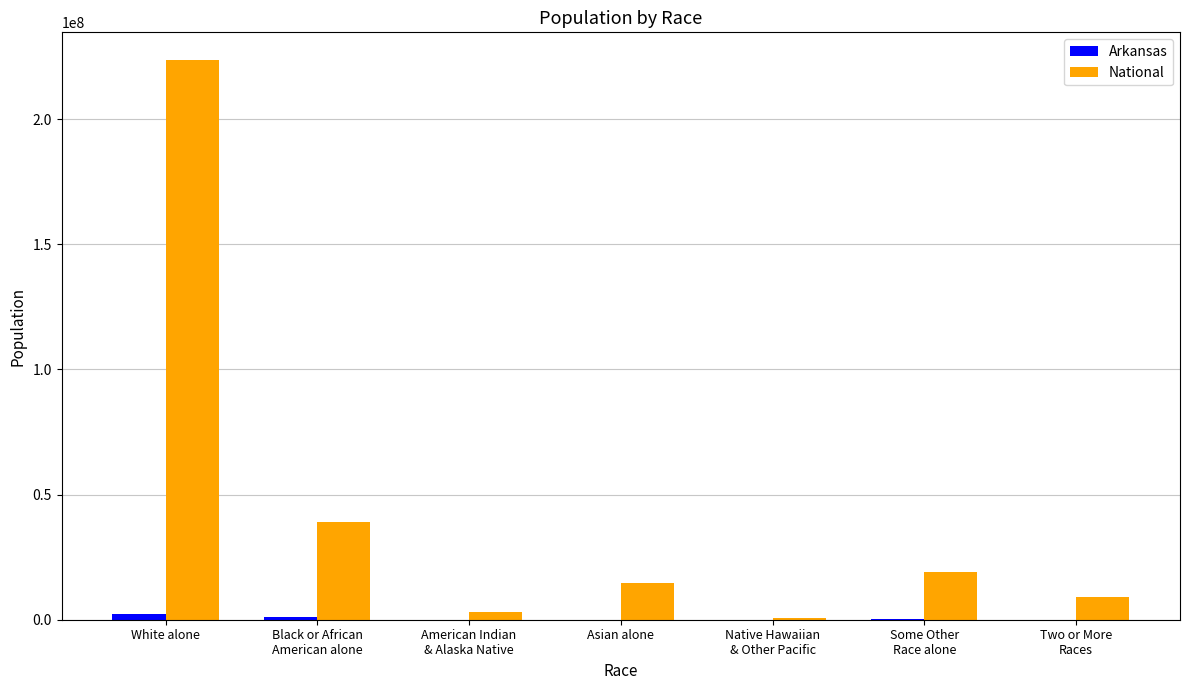

How many groups of bars are there?

7